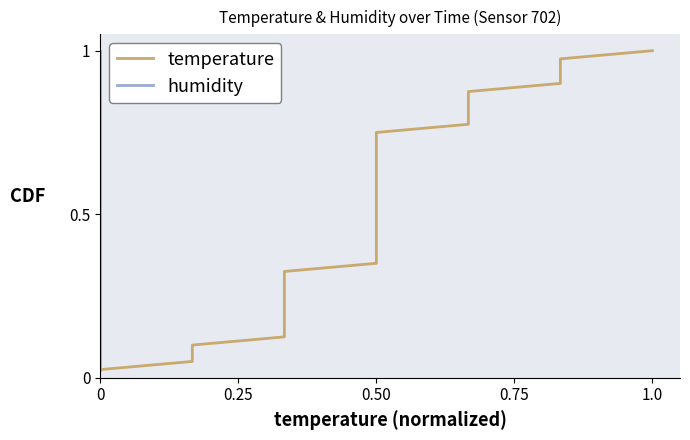

What are all the series names shown in the legend?

temperature, humidity